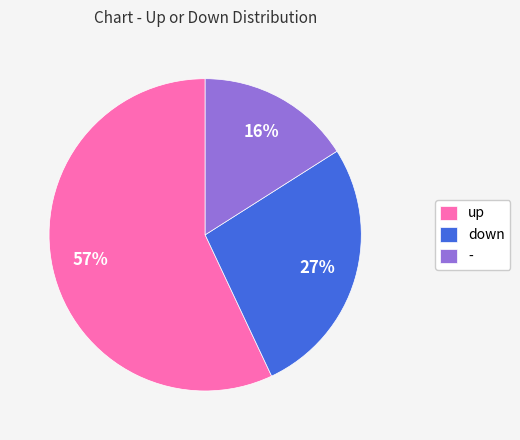

Between - and up, which is larger?

up